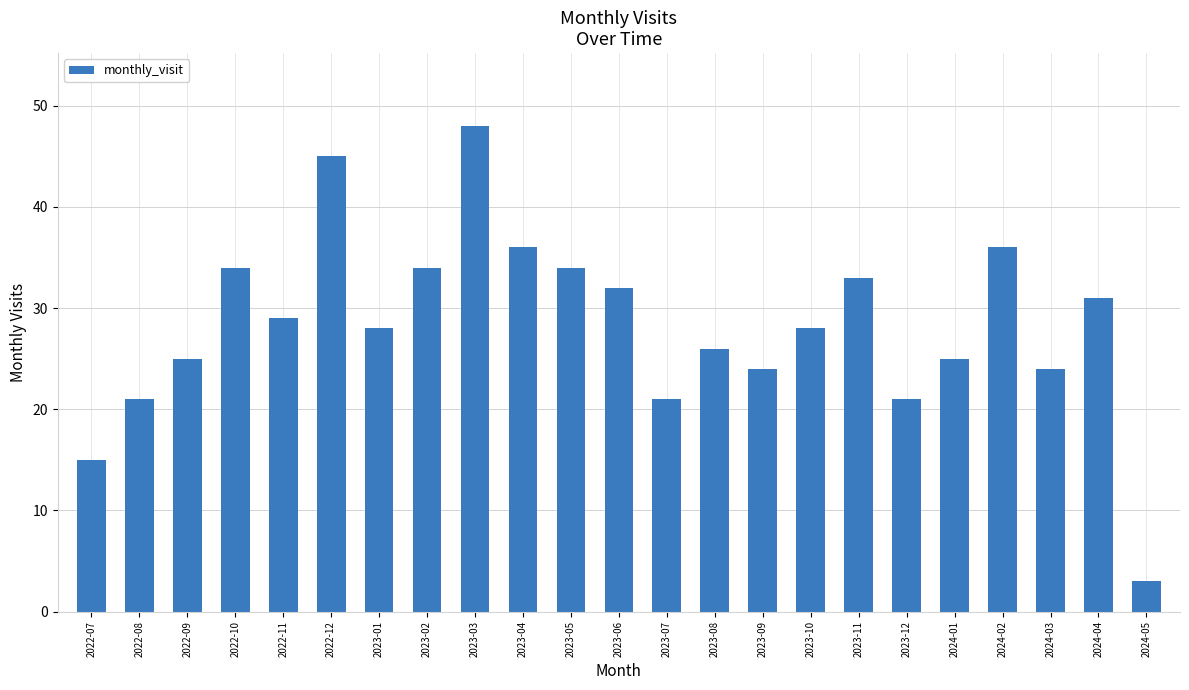

Approximately how many times larger is the value at 2023-03 compared to 2023-10?

1.7